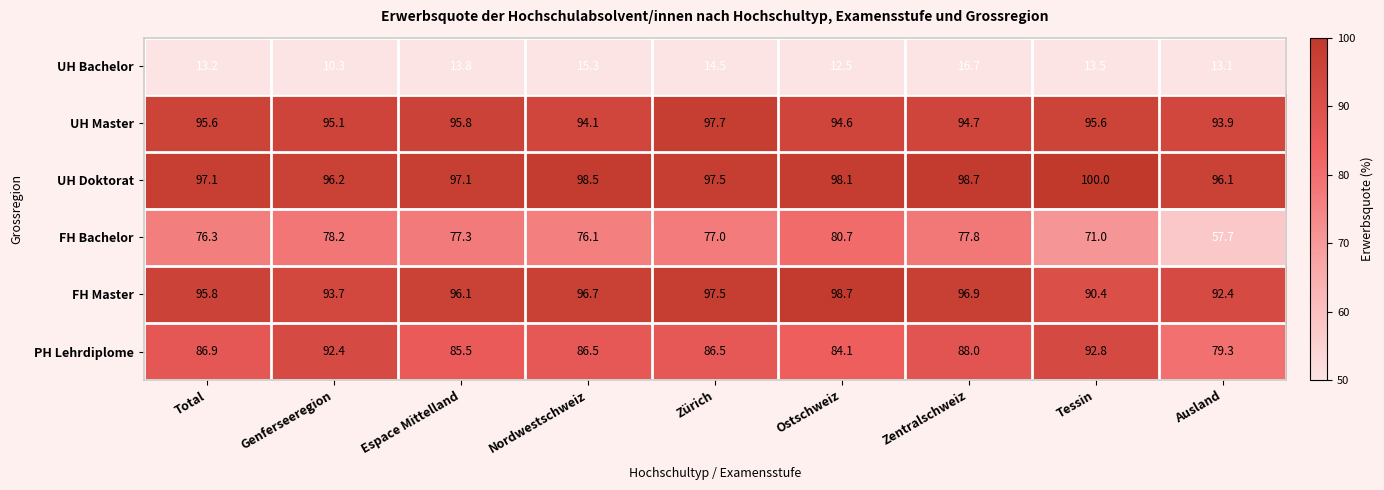

Where does the PH Lehrdiplome series first go above 86?

Total